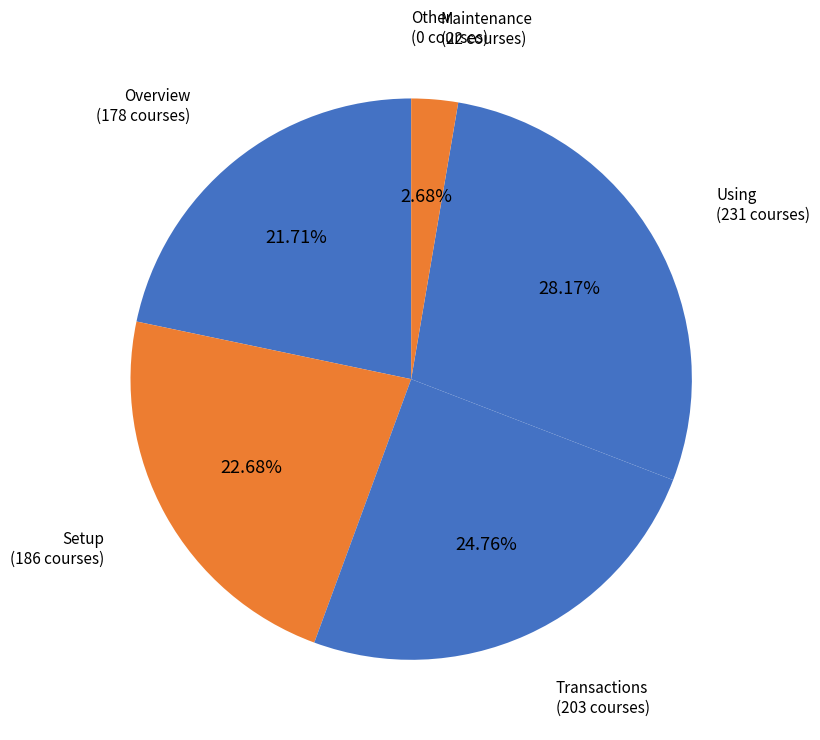

What is the ratio of the value at Setup to the value at Using?

0.8